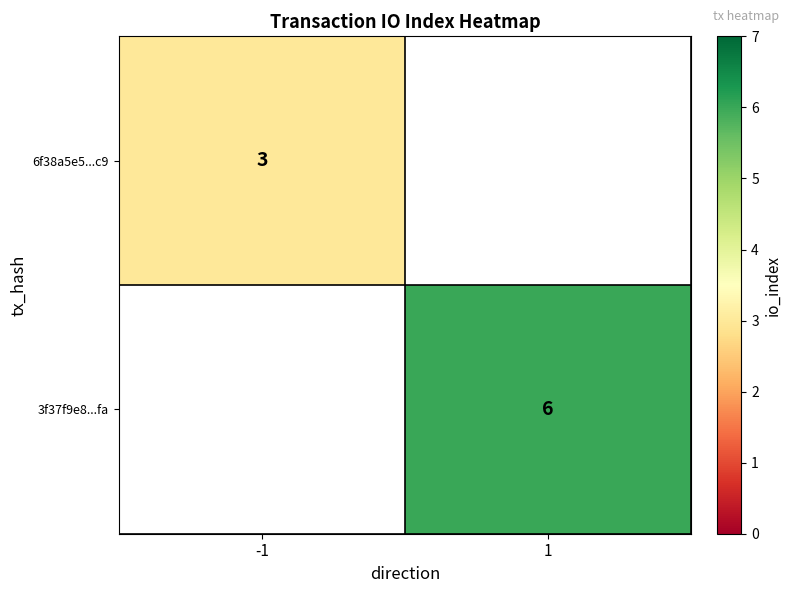

True or false: 6f38a5e5...c9 has a value of 3 at -1.

True